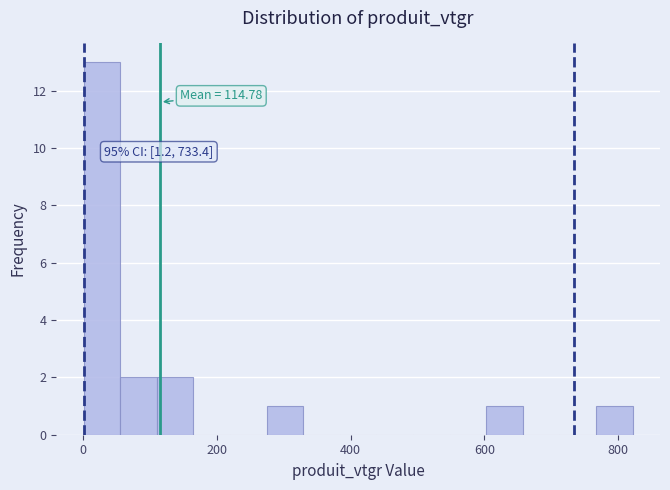

Read against the x-axis, roughly where is the centre of the tallest bar?

20